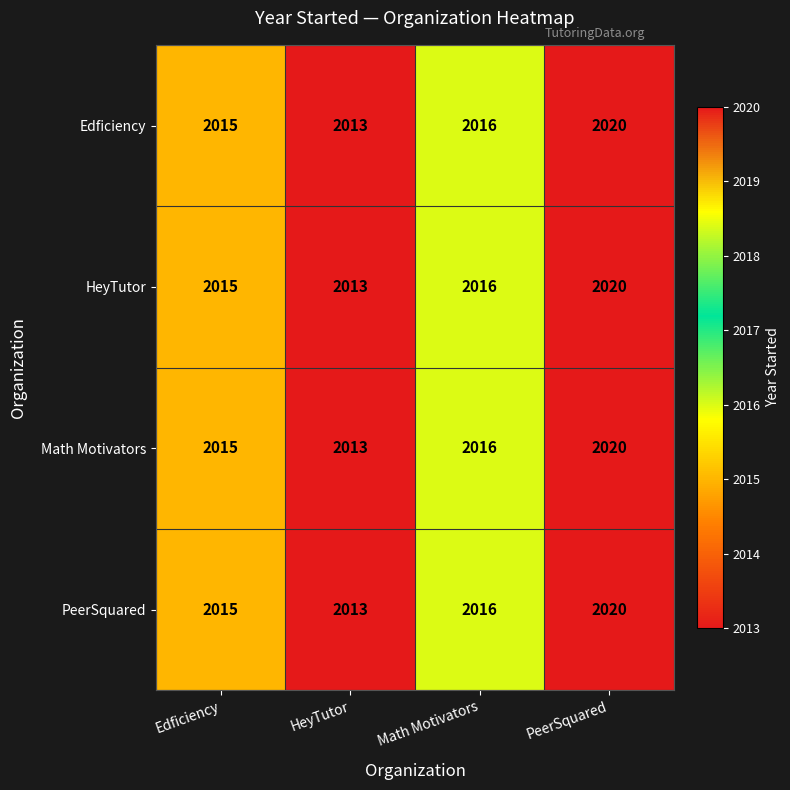

True or false: Math Motivators has a value of 2015 at Edficiency.

True